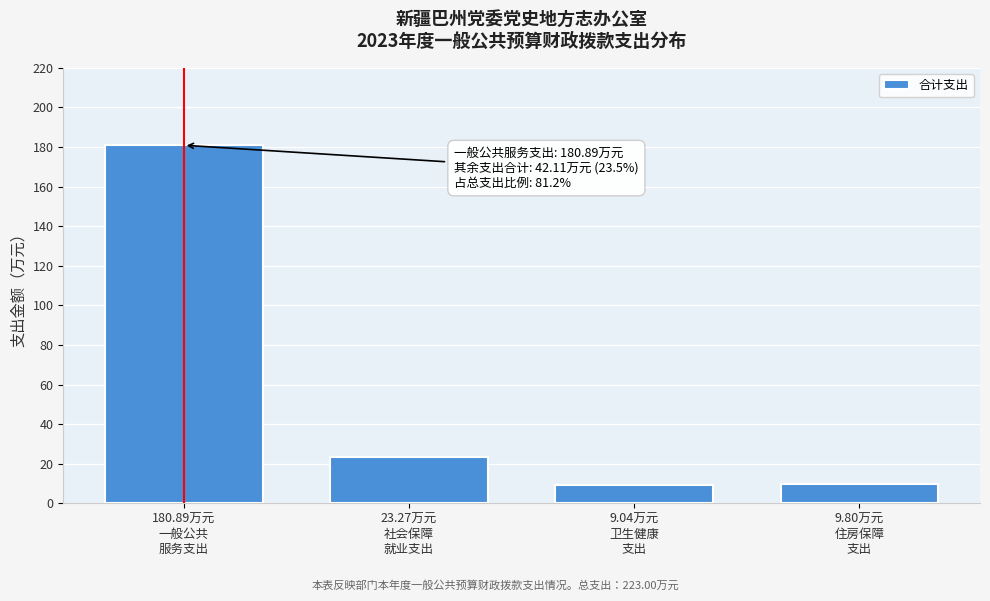

What is the value of the 2nd bar from the left?

23.3